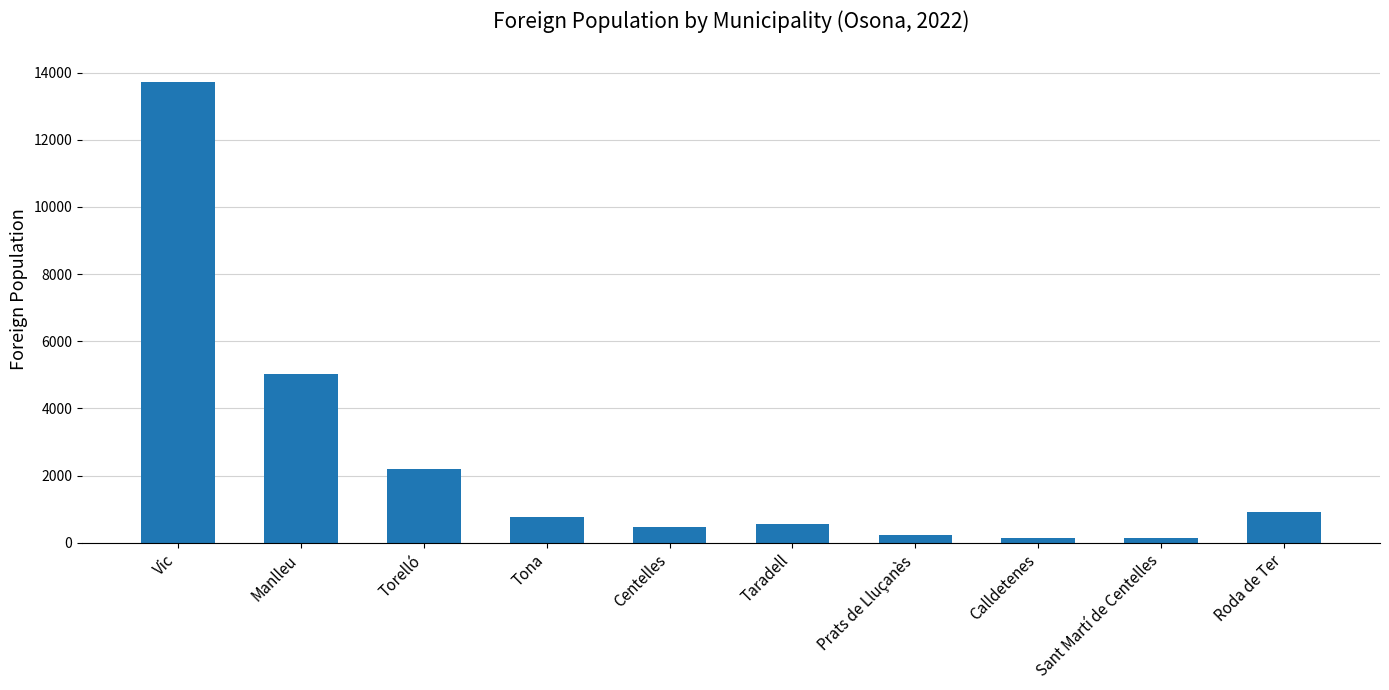

What is the change in value from Vic to Manlleu?

-8686